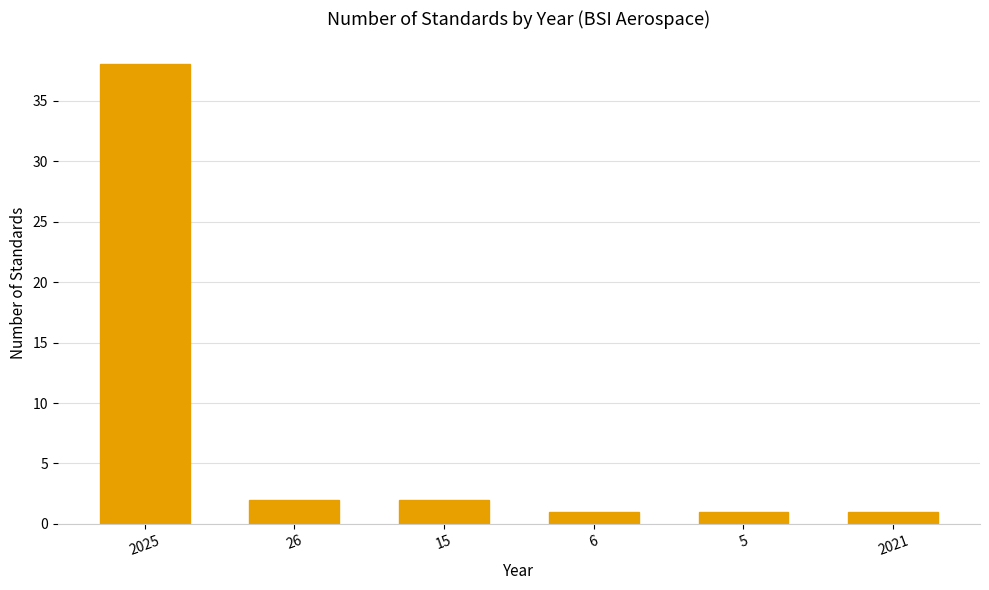

Read the value at 26.

2